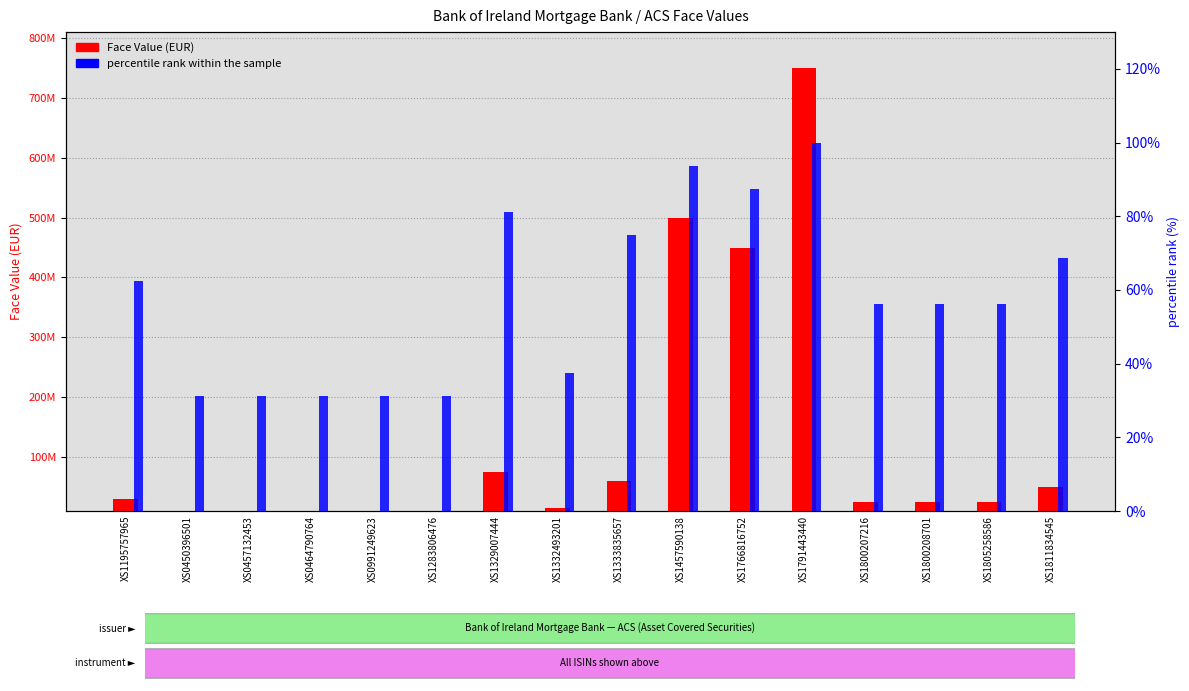

What is the label of the 7th bar from the right?

XS1457590138